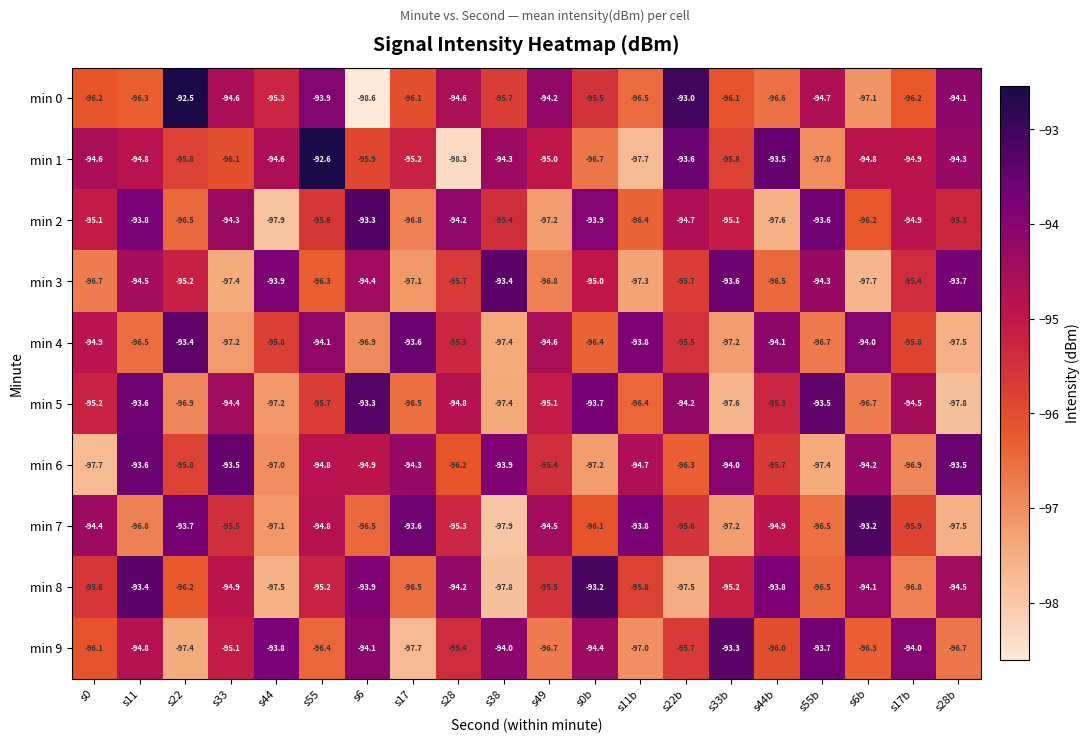

What is the sum of all min 8 values?

-1908.1